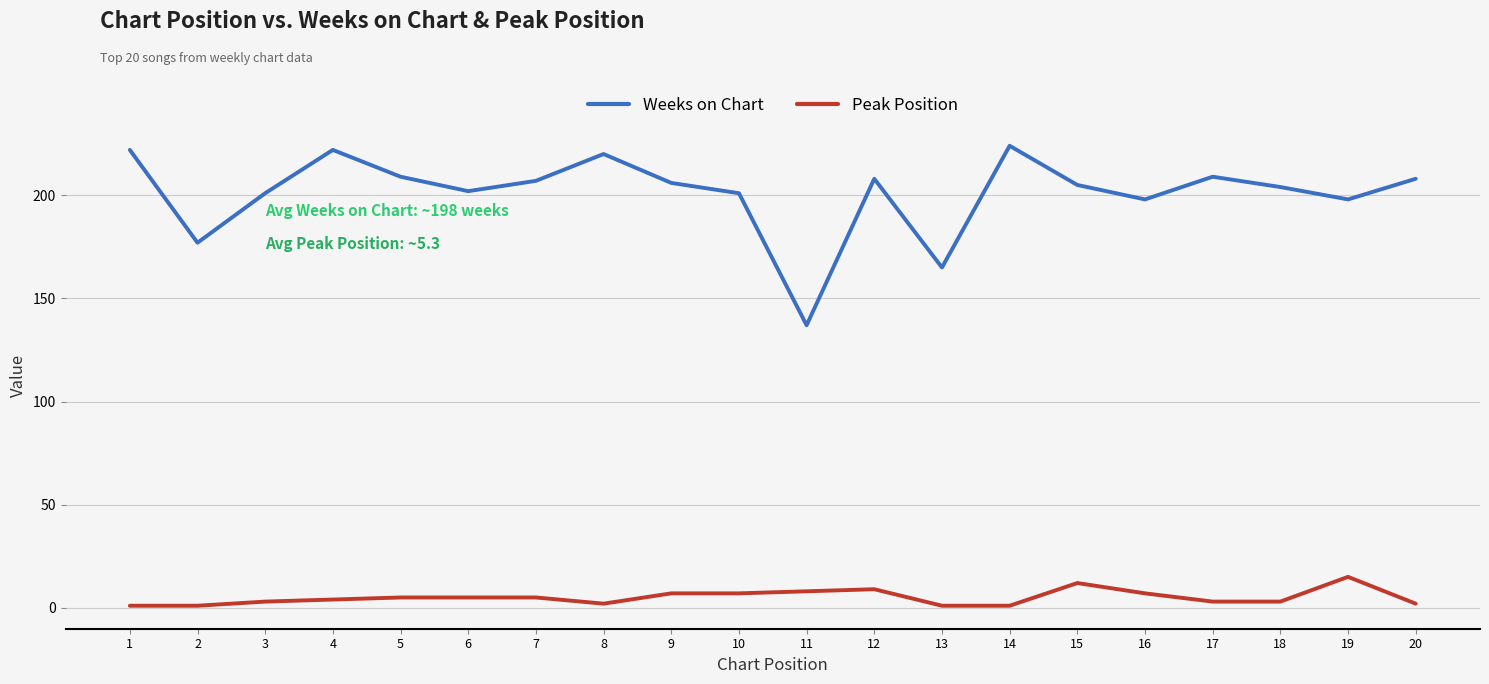

How many values in the Peak Position series are below 5?

10